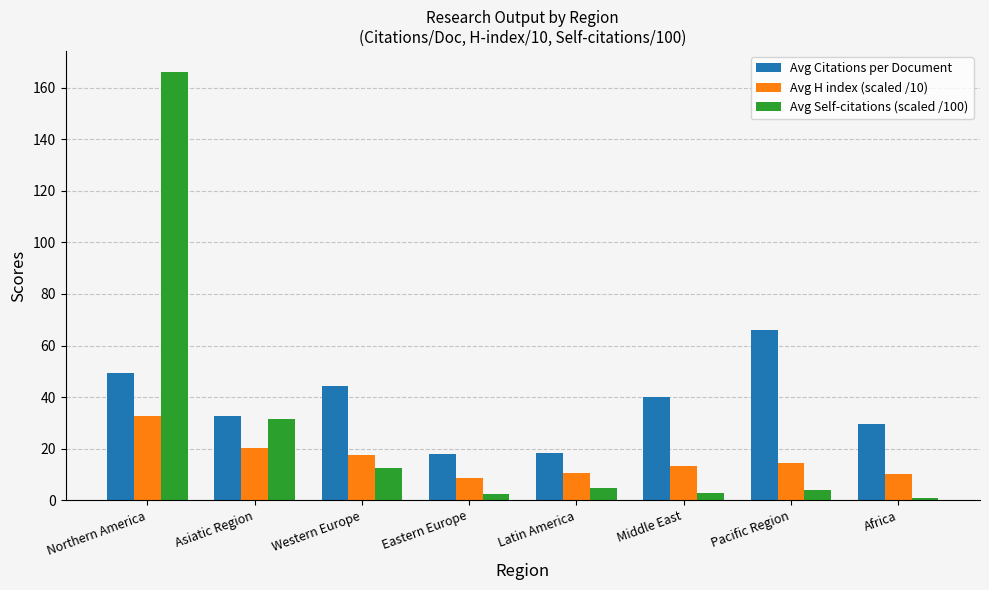

At which category is the sum across all series the highest?

Northern America